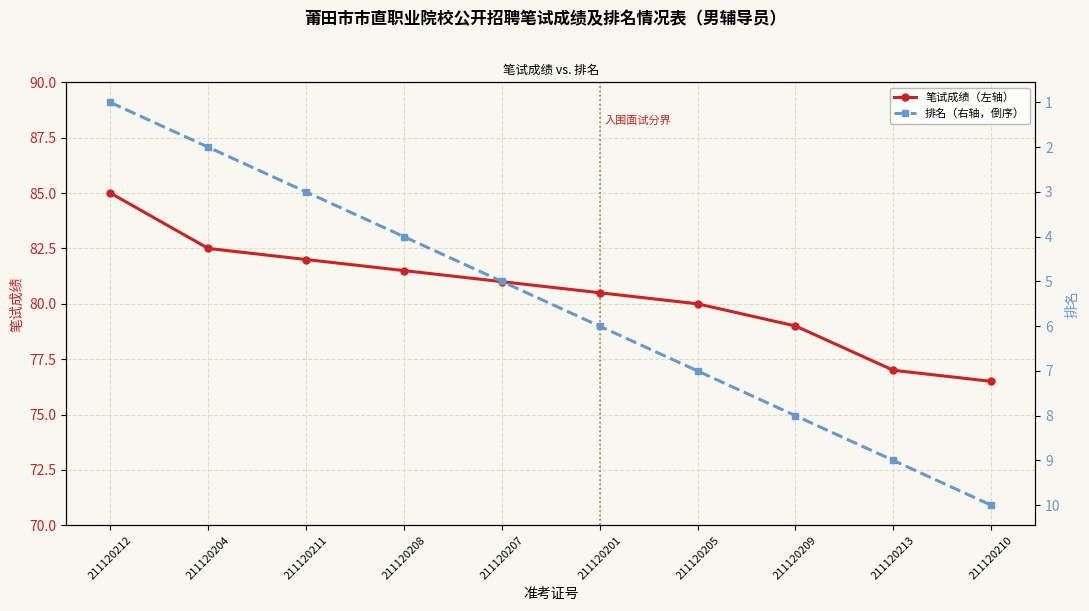

True or false: 排名 and 笔试成绩 cross at least once.

False